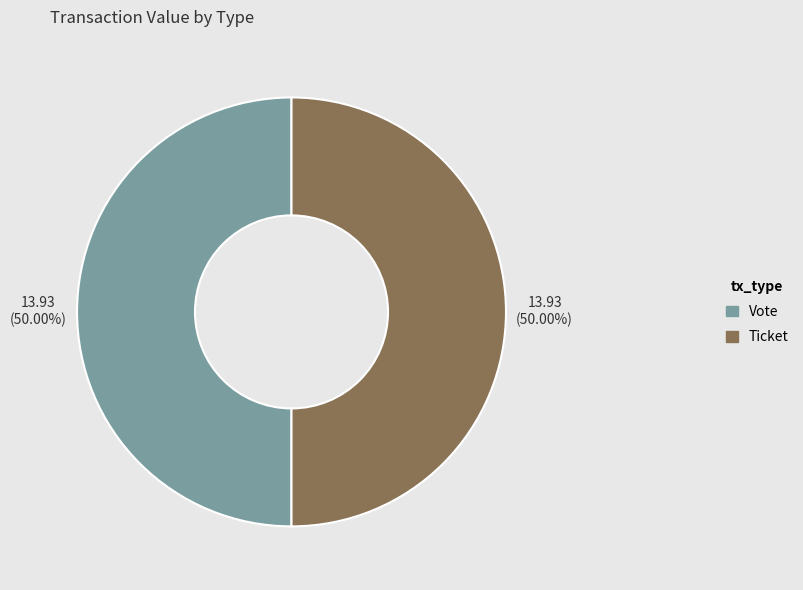

To the nearest percent, what is the average slice percentage?

50%